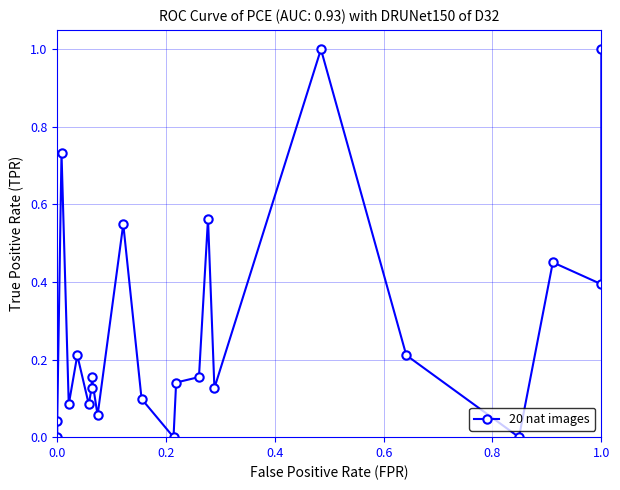

The value at 6 is 0.2. True or false?

False